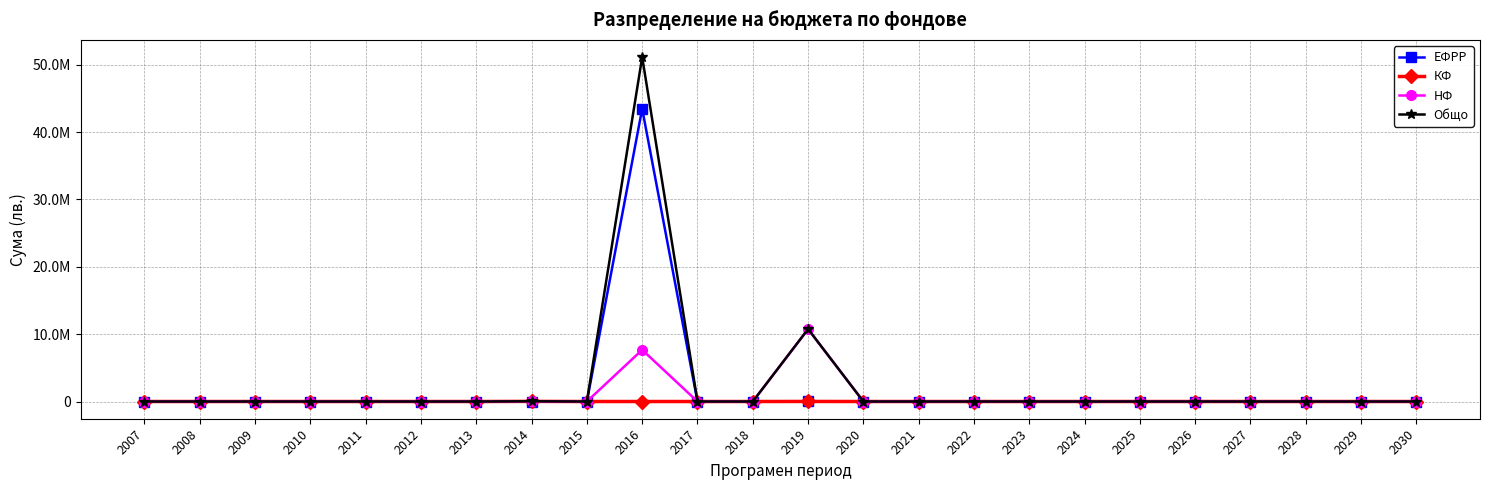

Does the chart have visible grid lines?

Yes